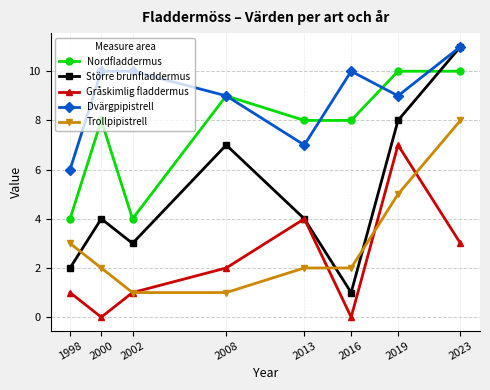

Count the number of data series in this chart.

5